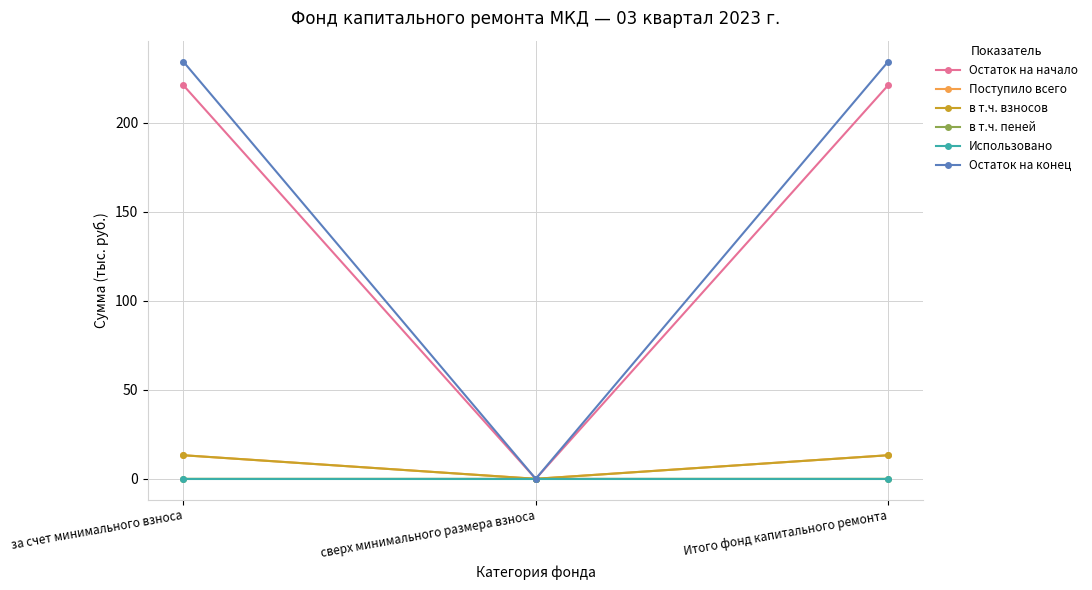

What is the total value across all series at за счет минимального взноса?

481.7